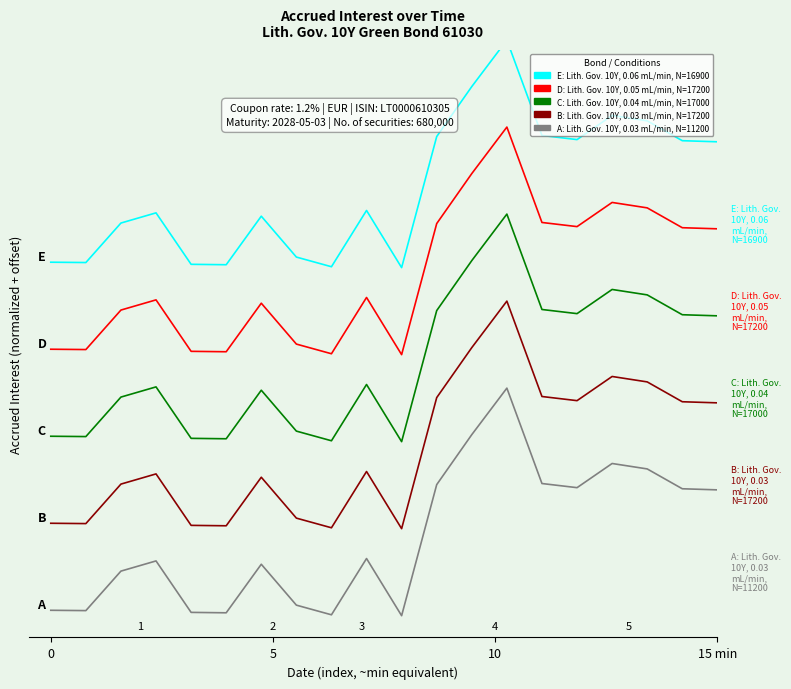

How many data points in C: Lith. Gov. 10Y, 0.04 mL/min, N=17000 are less than 5?

7